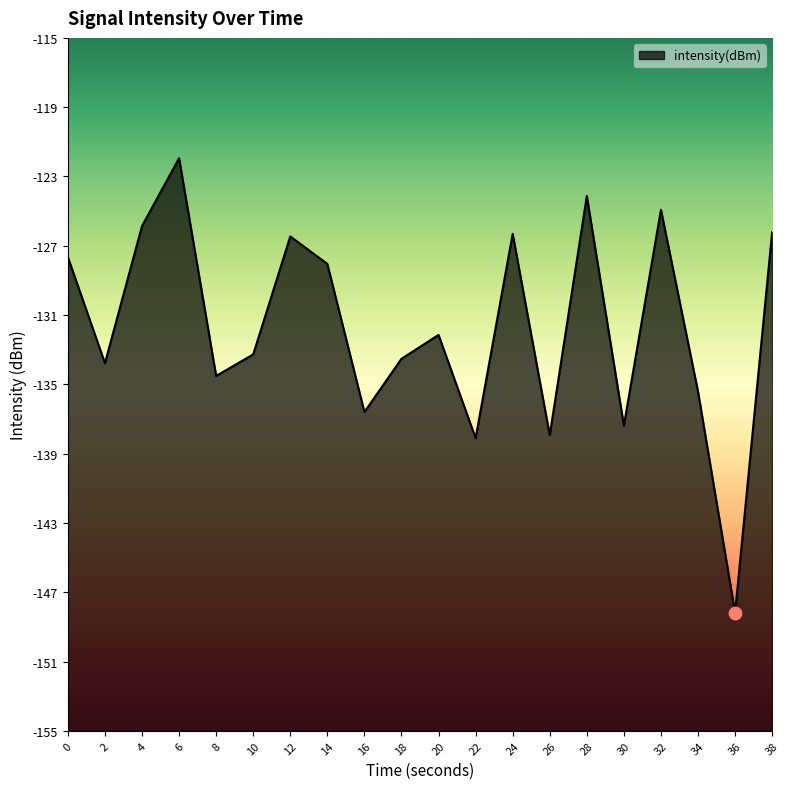

Between 26 and 30, which is larger?

30